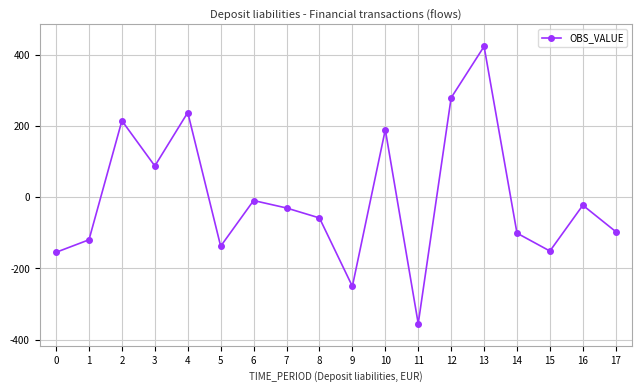

What is the difference between the maximum and minimum values?

779.2